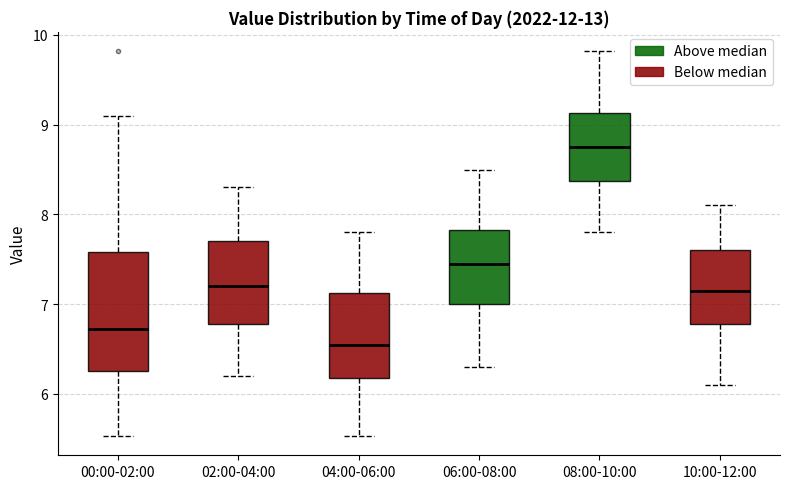

Reading left to right, read every box against the y-axis: the position of its median line, the range the box covers, and the ends of its whiskers. The values are not printed on the chart, so give them approximately, as read against the axis.

00:00-02:00: median 6.7, box 6.3 to 7.6, whiskers 5.5 to 9.1
02:00-04:00: median 7.2, box 6.8 to 7.7, whiskers 6.2 to 8.3
04:00-06:00: median 6.6, box 6.2 to 7.1, whiskers 5.5 to 7.8
06:00-08:00: median 7.5, box 7.0 to 7.8, whiskers 6.3 to 8.5
08:00-10:00: median 8.8, box 8.4 to 9.1, whiskers 7.8 to 9.8
10:00-12:00: median 7.2, box 6.8 to 7.6, whiskers 6.1 to 8.1